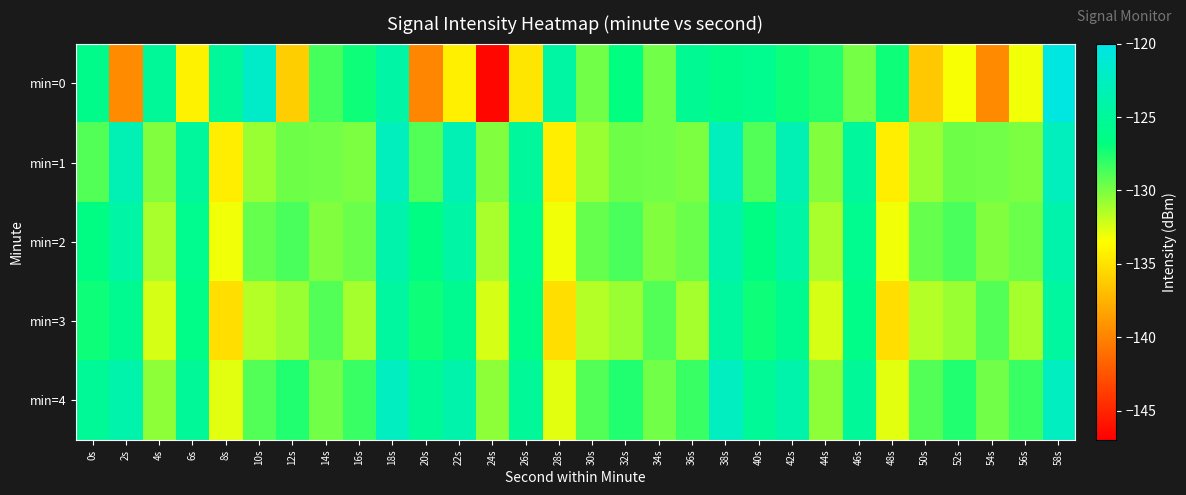

At which category is the sum across all series the highest?

58s